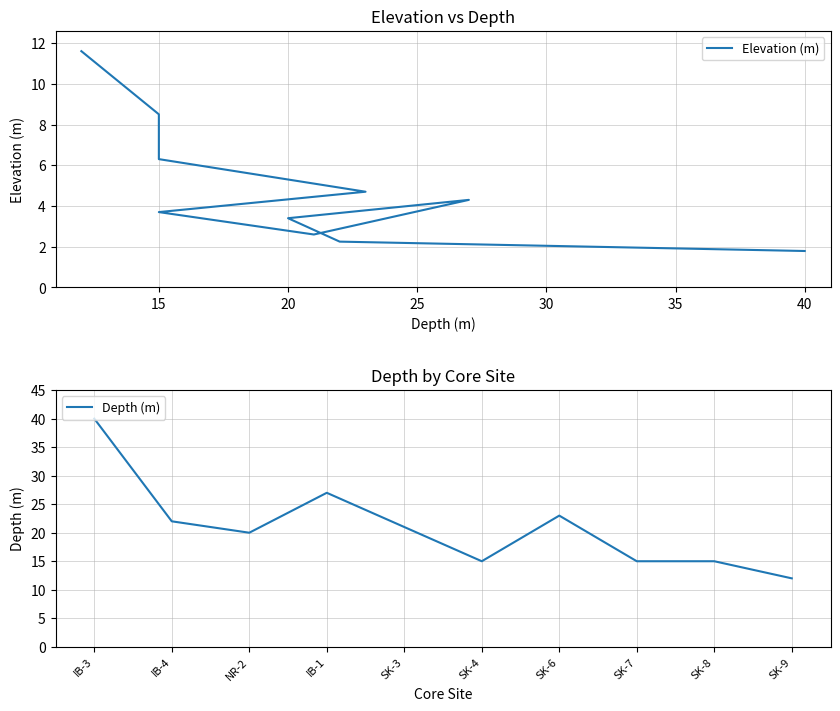

Which series has the widest spread of values?

Depth (m)